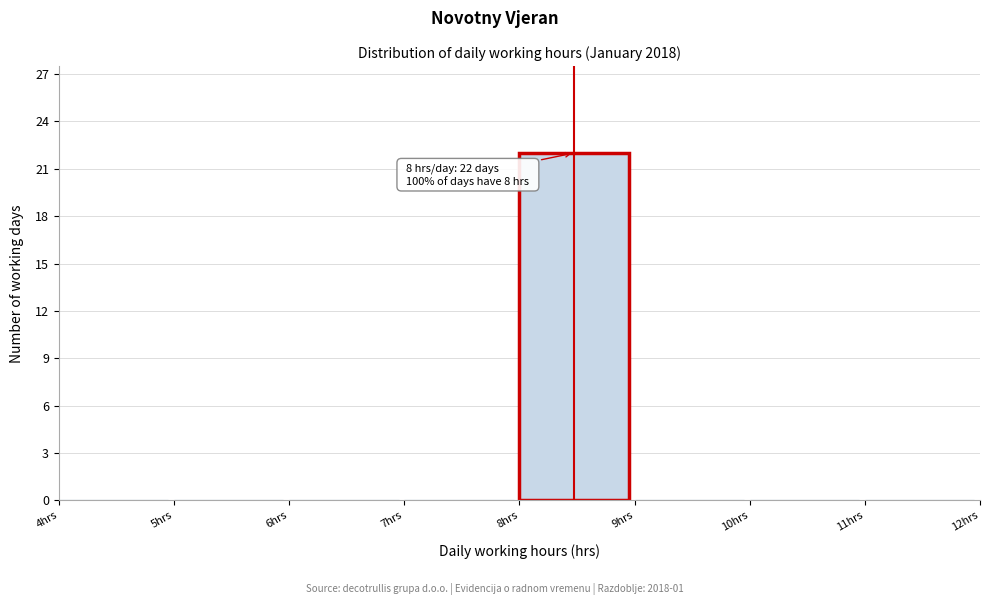

Which range on the x-axis has the tallest bar?

8 to 9